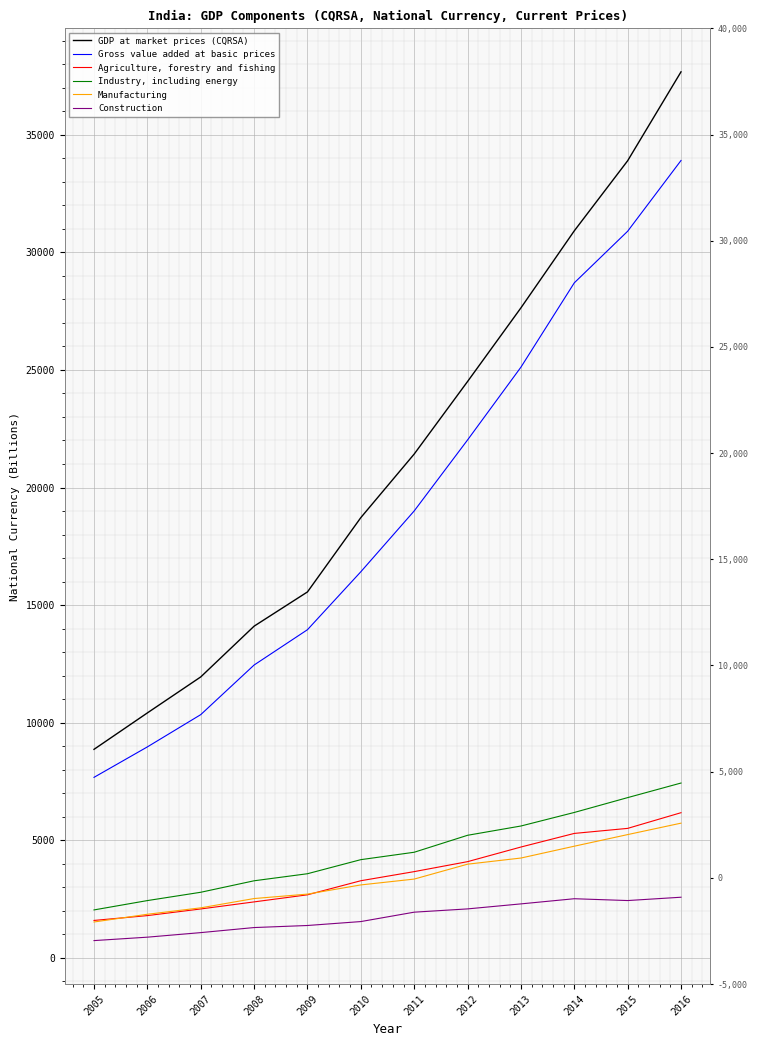

What is the sum of the GDP at market prices (CQRSA) values at 2016 and 2007?

49624.0